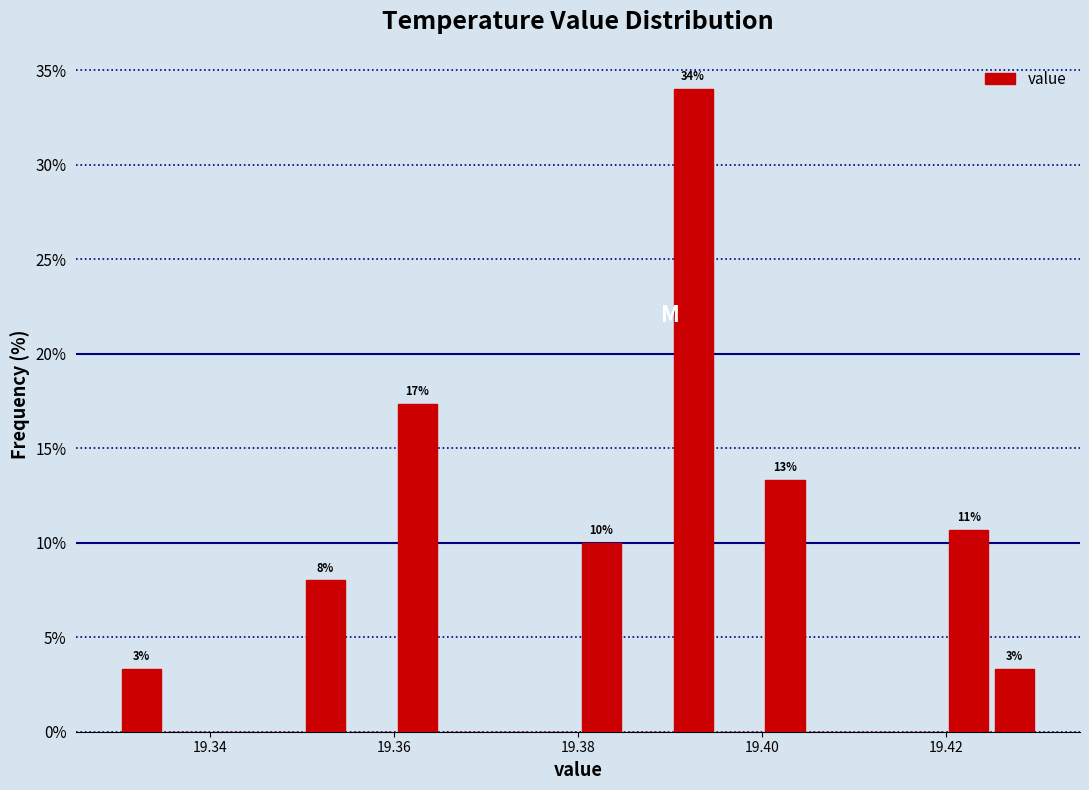

Read against the x-axis, roughly where is the centre of the tallest bar?

19.392